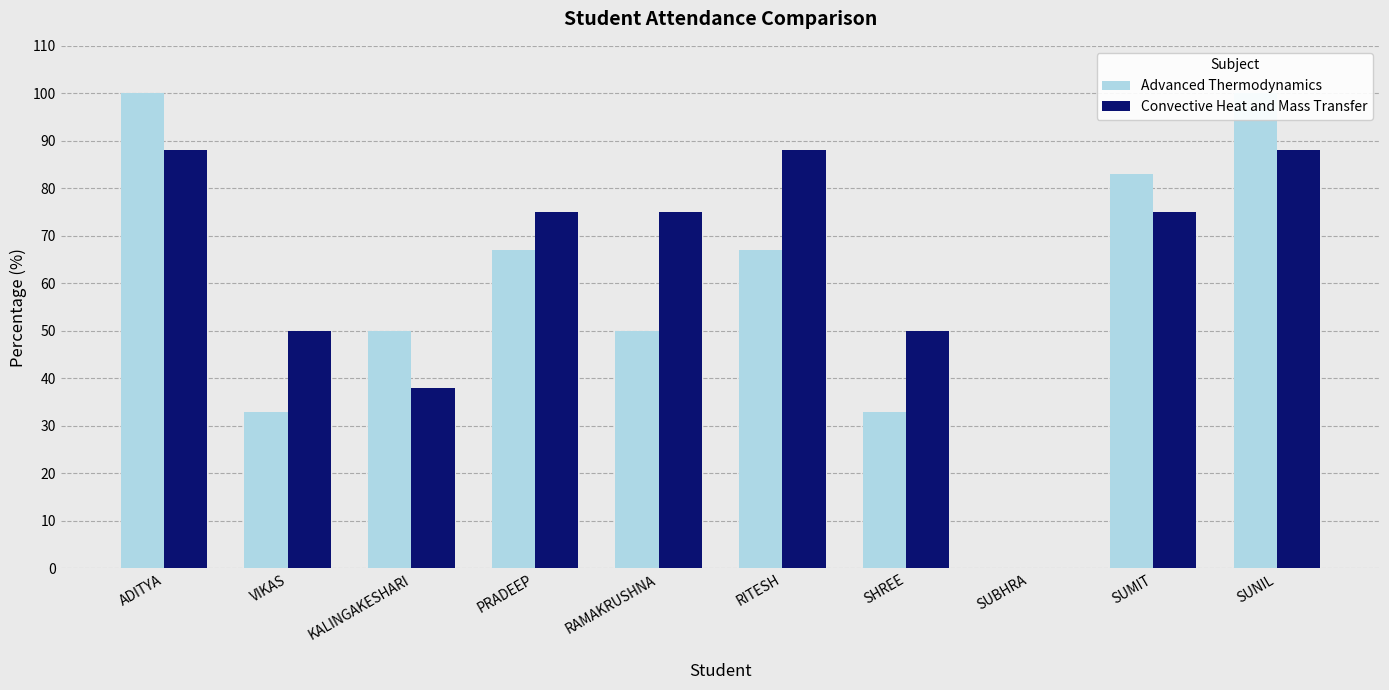

Which label corresponds to the largest value in the chart?

ADITYA